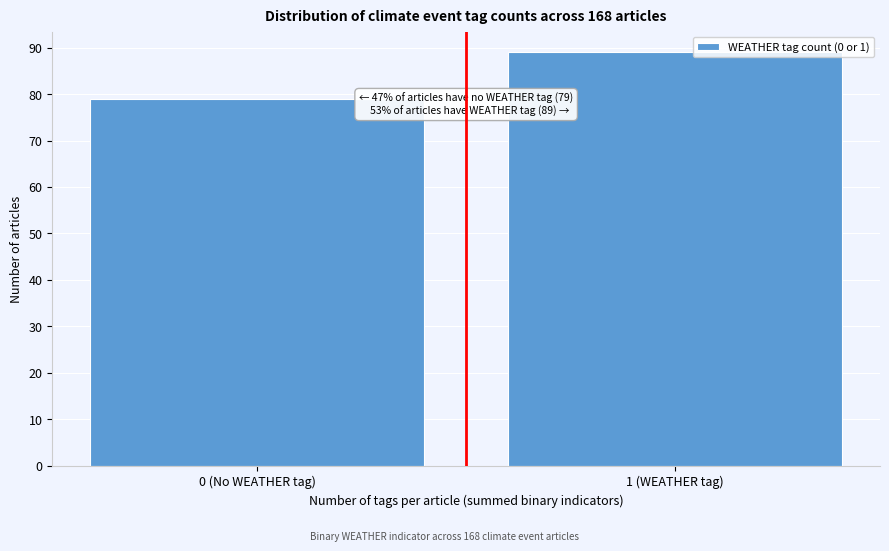

Reading left to right, list all the values displayed in this chart.

0 (No WEATHER tag)=79	1 (WEATHER tag)=89